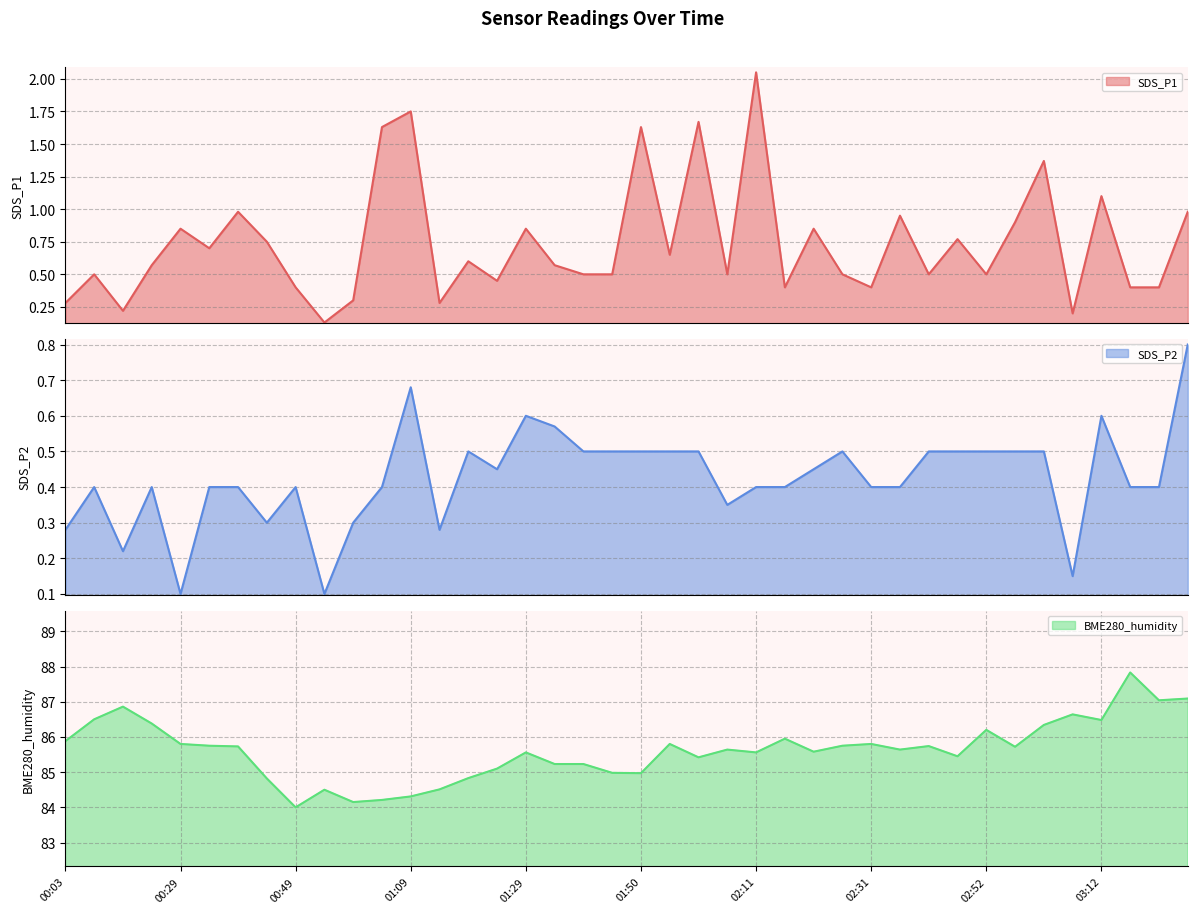

What is the label of the 4th point from the left?

00:18